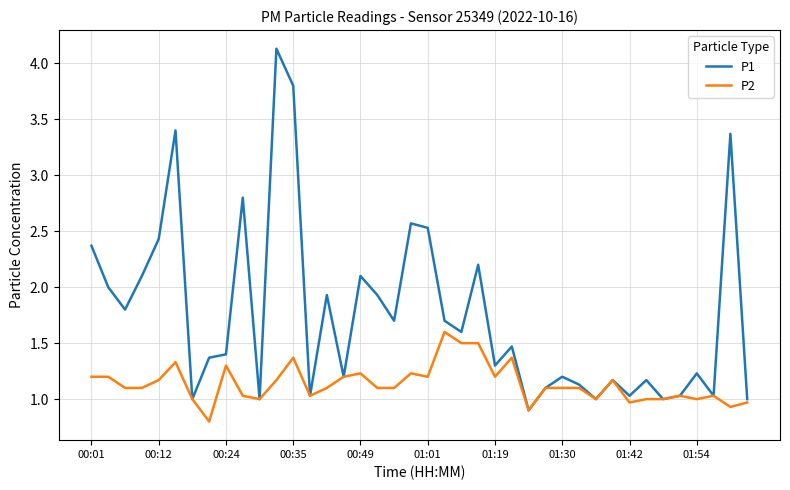

Which series has the largest range (max minus min)?

P1